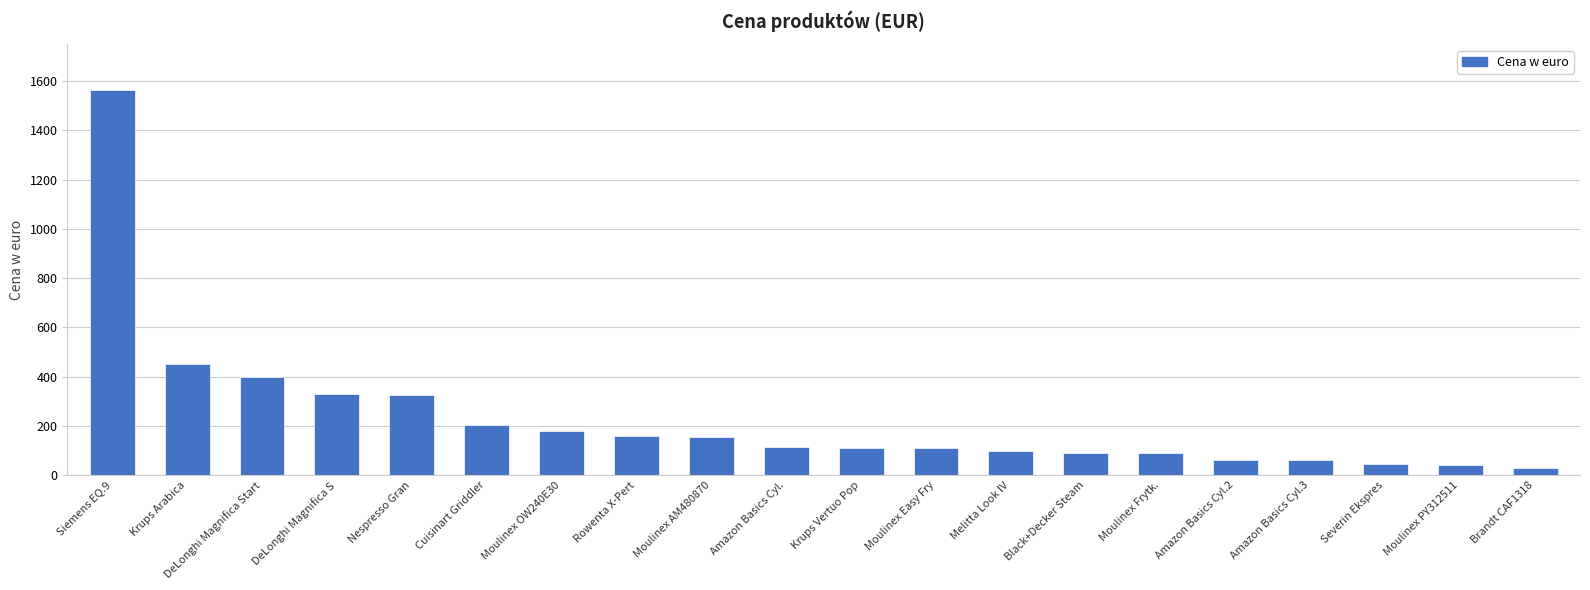

Which label corresponds to the largest value in the chart?

Siemens EQ.9